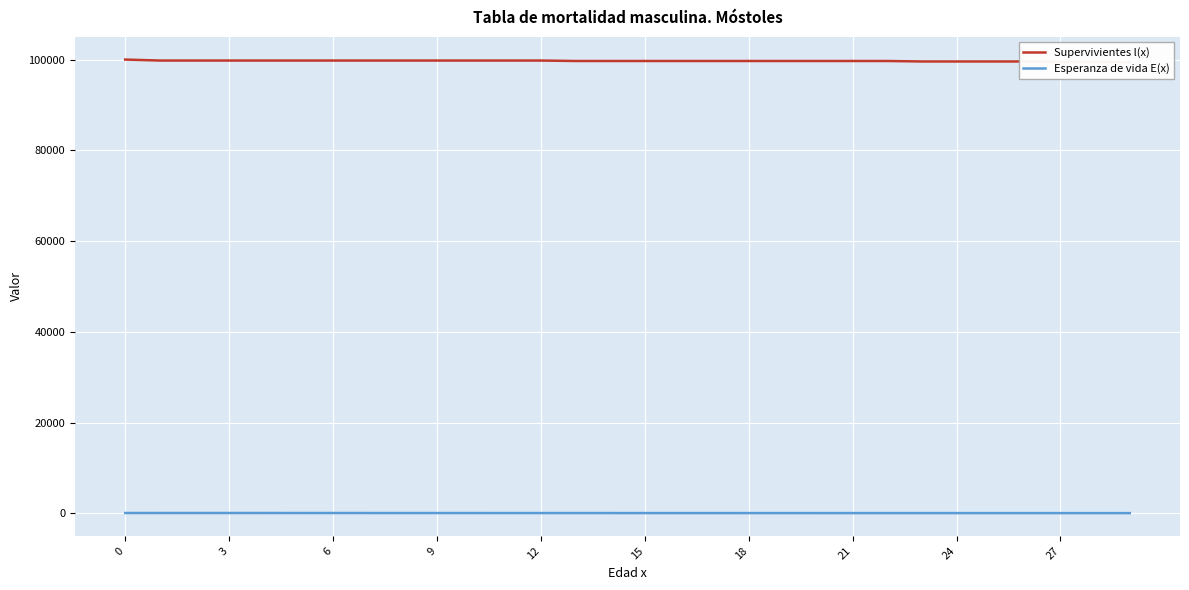

What are all the series names shown in the legend?

Supervivientes l(x), Esperanza de vida E(x)